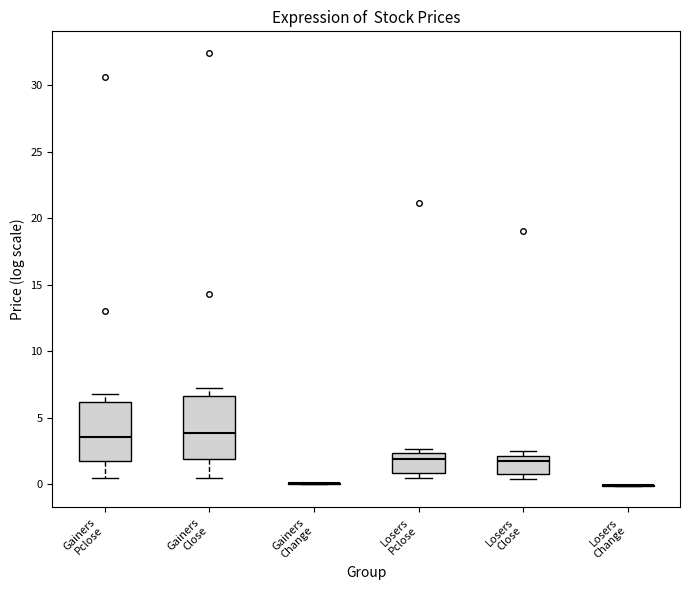

Reading left to right, read every box against the y-axis: the position of its median line, the range the box covers, and the ends of its whiskers. The values are not printed on the chart, so give them approximately, as read against the axis.

Gainers Pclose: median 3.5, box 2.0 to 6.0, whiskers 0.5 to 7.0
Gainers Close: median 4.0, box 2.0 to 6.5, whiskers 0.5 to 7.5
Gainers Change: box collapsed to a line at 0.0, whiskers 0.0 to 0.0
Losers Pclose: median 2.0, box 1.0 to 2.5, whiskers 0.5 to 2.5 (just above the box's upper edge)
Losers Close: median 2.0 (just below the box's upper edge), box 1.0 to 2.0, whiskers 0.5 to 2.5
Losers Change: box collapsed to a line at 0.0, whiskers 0.0 to 0.0